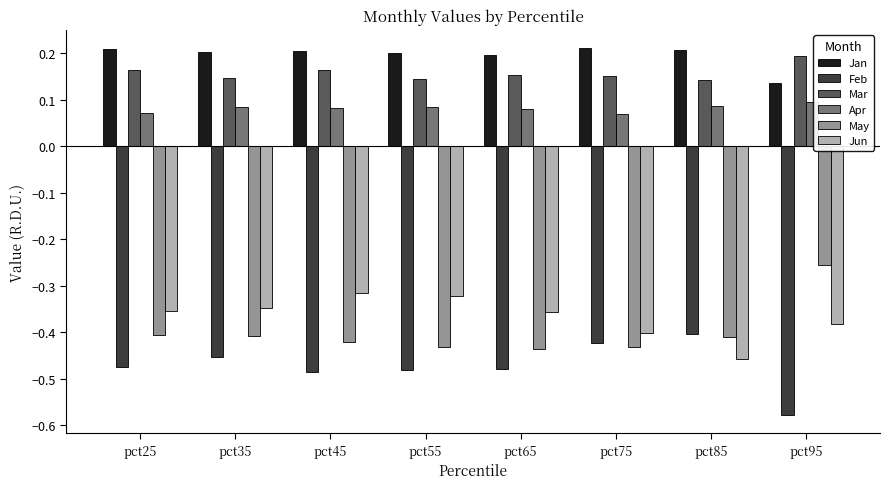

At which label does May reach its peak?

pct95